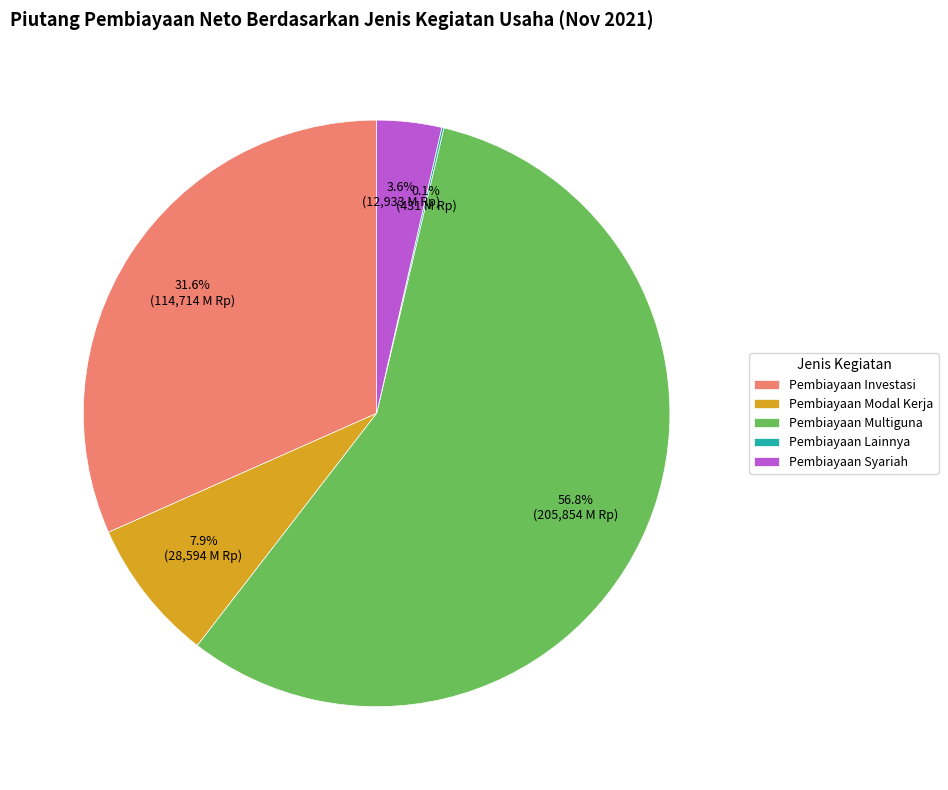

Between Pembiayaan Investasi and Pembiayaan Multiguna, which is larger?

Pembiayaan Multiguna